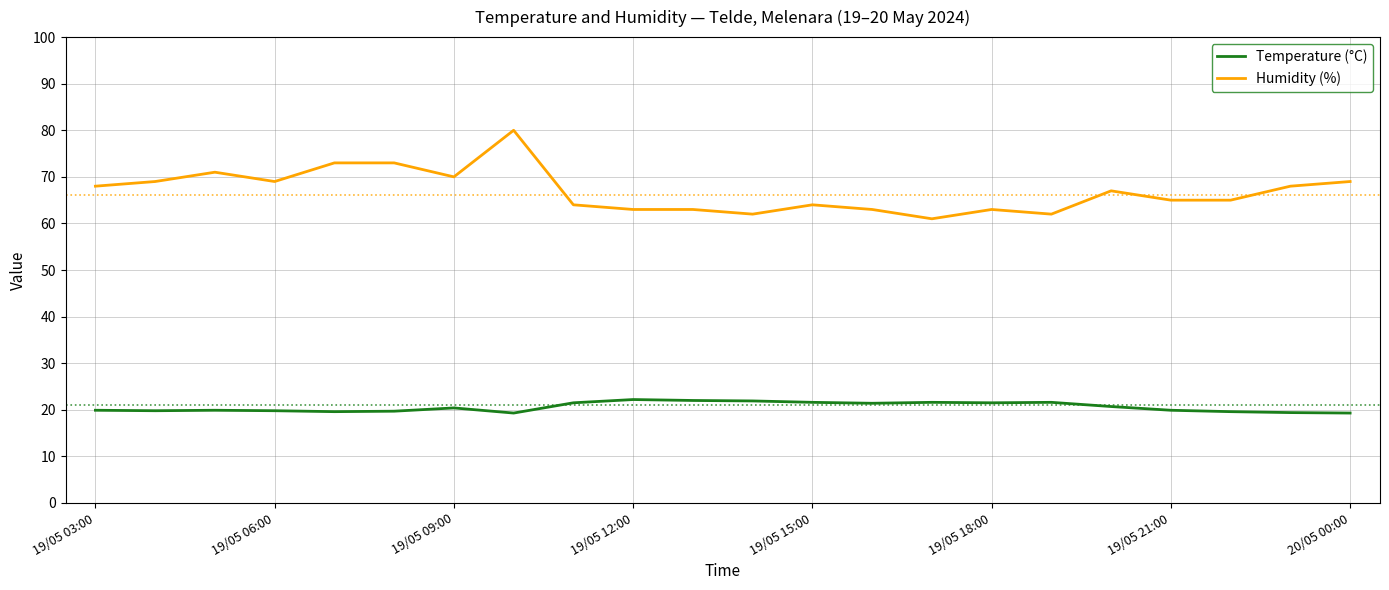

What is the greatest value displayed?

80.0